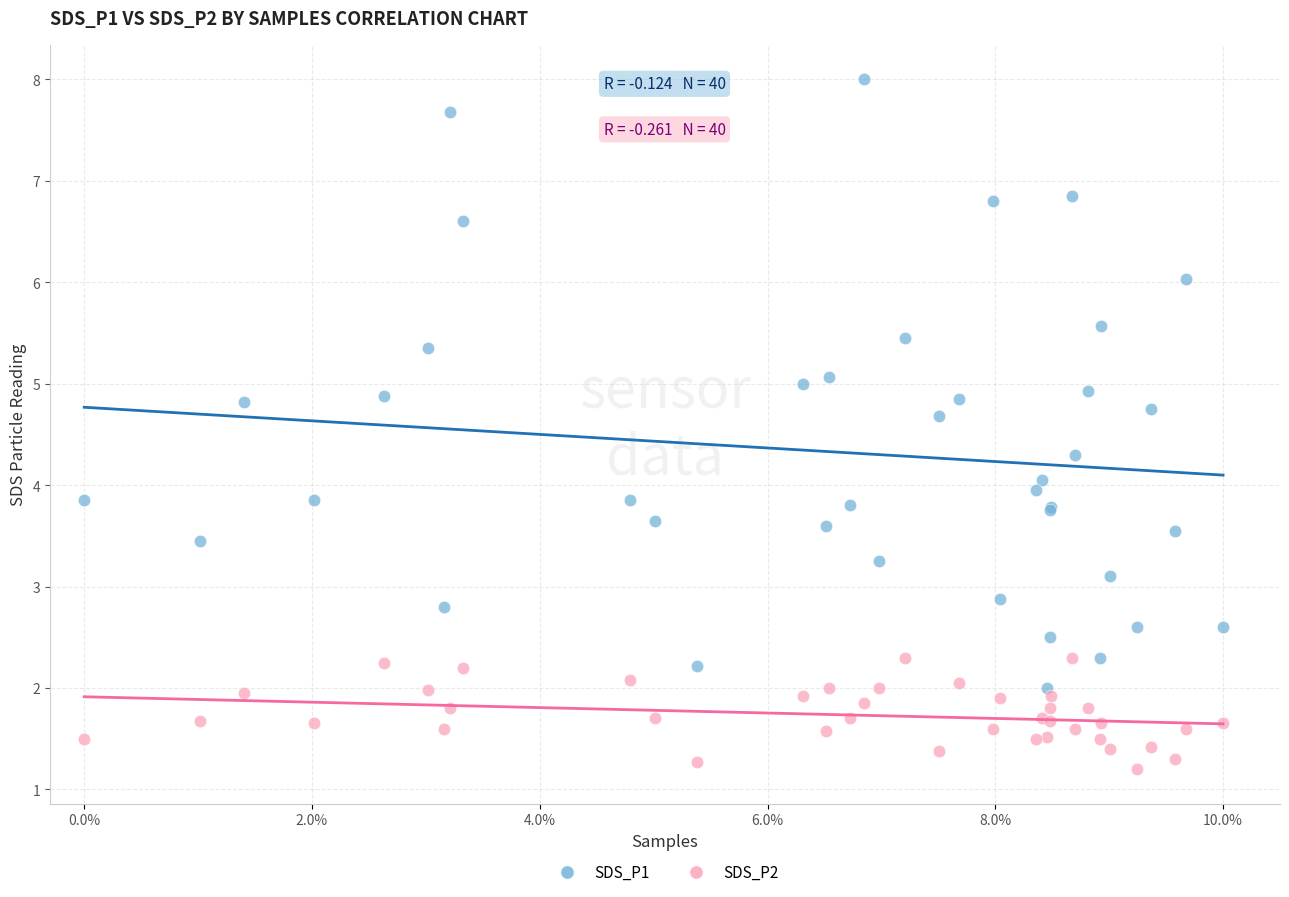

Which series reaches the minimum Y coordinate?

SDS_P2